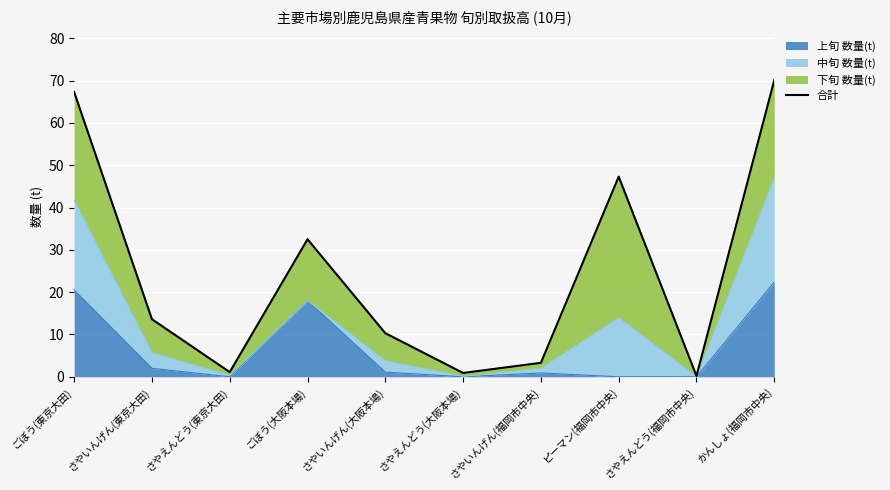

Reading left to right, what are all the values shown in this chart?

67.3	13.6	1.1	32.5	10.3	0.9	3.3	47.3	0.2	70.1